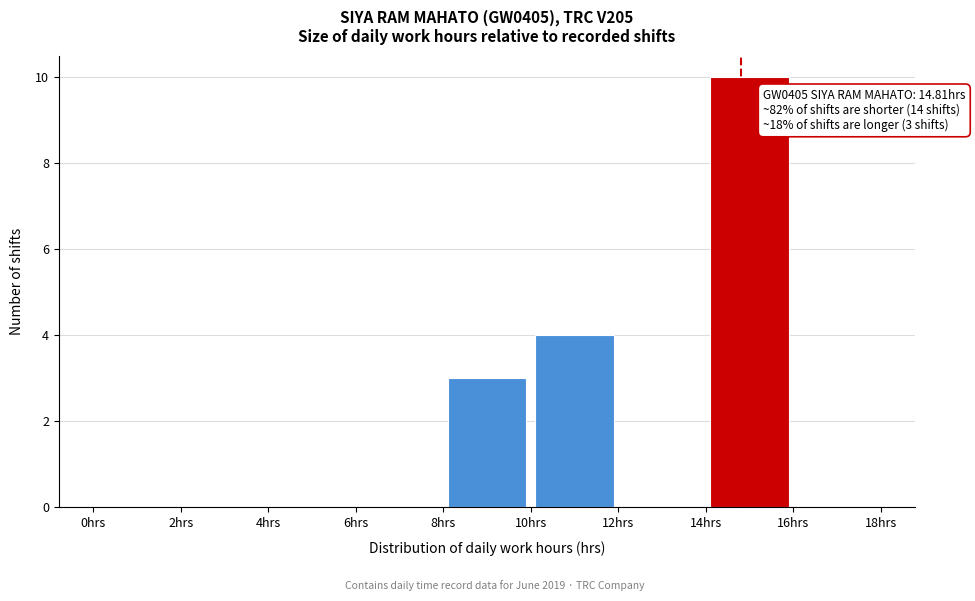

Over which range of the x-axis is the bar tallest?

14 to 16